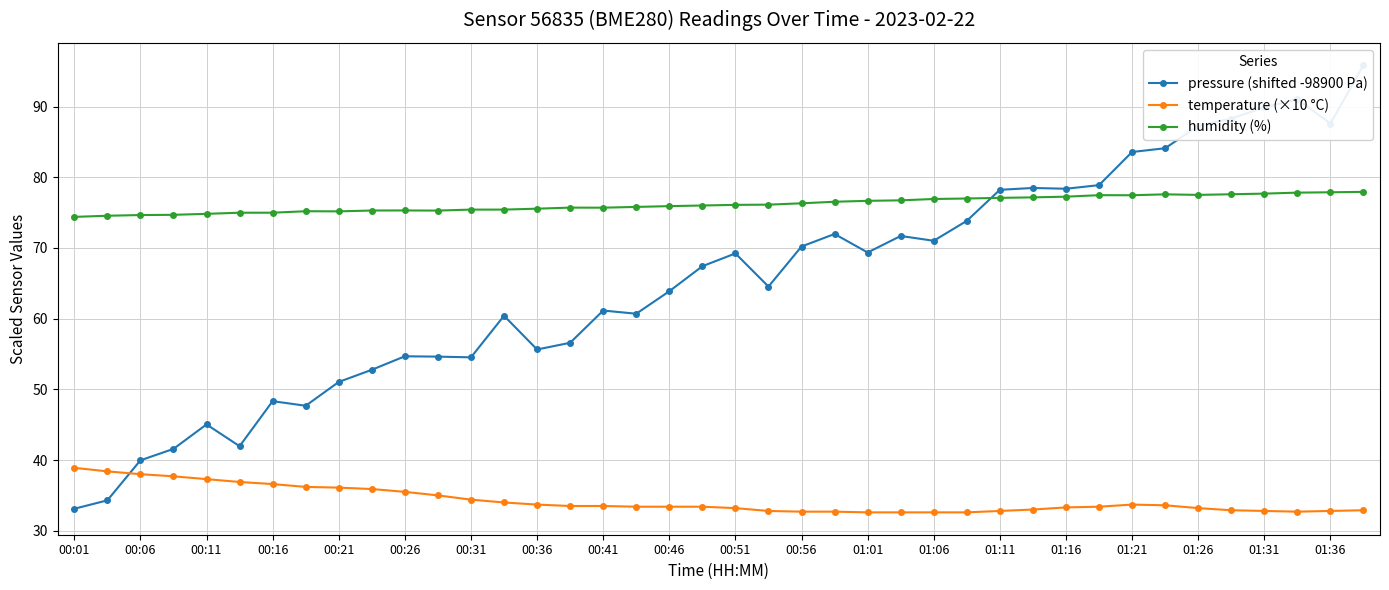

After their last crossing, which series has the higher values: pressure (shifted -98900 Pa) or humidity (%)?

pressure (shifted -98900 Pa)